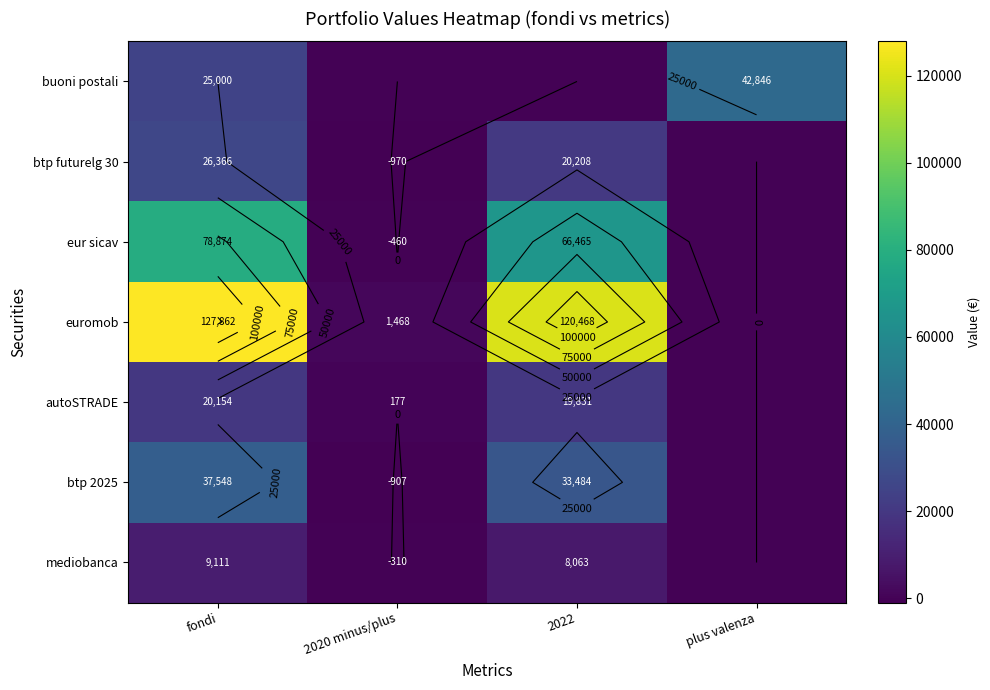

True or false: btp futurelg 30 has a value of -970.0 at 2020 minus/plus.

True